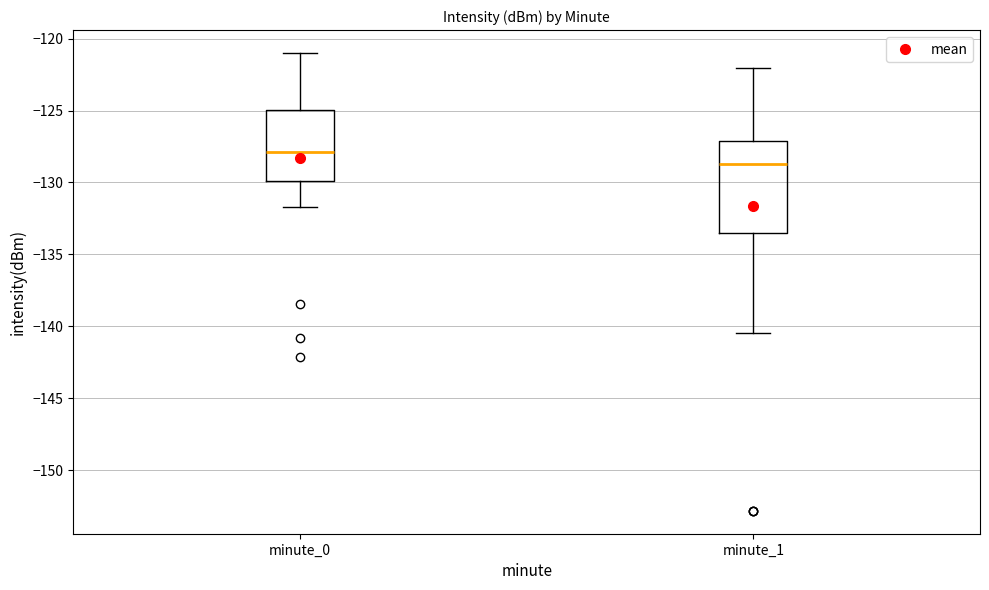

Reading left to right, read every box against the y-axis: the position of its median line, the range the box covers, and the ends of its whiskers. The values are not printed on the chart, so give them approximately, as read against the axis.

minute_0: median -128.0, box -130.0 to -125.0, whiskers -131.5 to -121.0
minute_1: median -128.5, box -133.5 to -127.0, whiskers -140.5 to -122.0